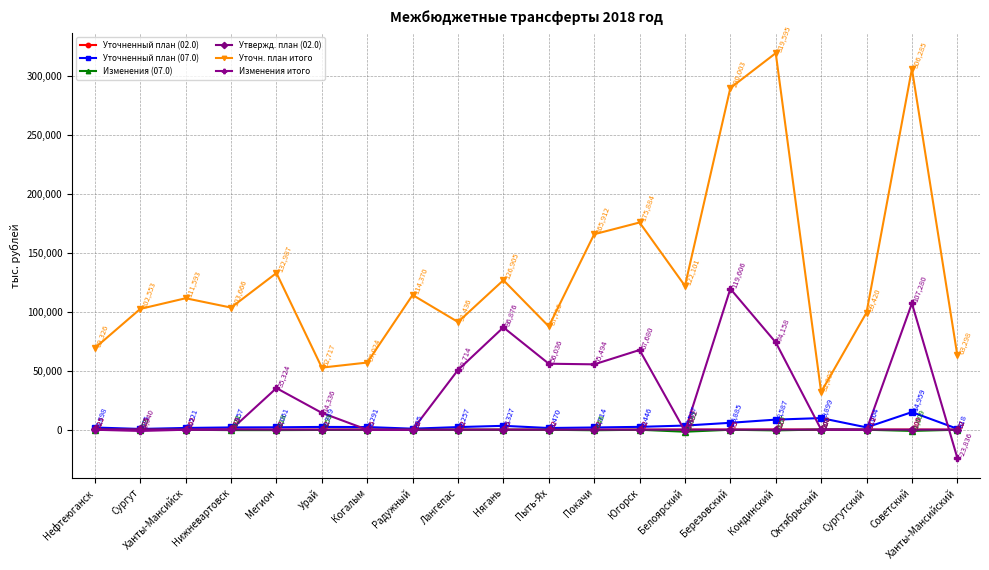

Reading right to left, transcribe all the data shown in this chart.

Уточненный план (02.0): 62.5	100.0	112.5	100.0	125.0	75.0	100.0	62.5	62.5	62.5	75.0	62.5	62.5	75.0	62.5	62.5	237.5	162.5	325.0	325.0
Уточненный план (07.0): 818.4	14958.7	2004.3	9898.6	8587.2	5885.1	3546.8	2446.0	1913.9	1469.9	3327.0	2256.6	895.0	2290.7	2388.7	2060.6	1957.2	1521.3	675.2	1897.5
Изменения (07.0): 0.0	-1009.0	0.0	200.0	-566.7	0.0	-1691.8	0.0	-445.7	0.0	0.0	0.0	0.0	0.0	-158.7	-318.2	-321.3	0.0	-72.7	0.0
Утвержд. план (02.0): 62.5	100.0	112.5	100.0	125.0	75.0	100.0	62.5	62.5	62.5	75.0	62.5	62.5	75.0	62.5	62.5	237.5	162.5	325.0	325.0
Уточн. план итого: 63298.0	306285.4	99419.8	32002.8	319594.6	290003.0	122101.0	175884.0	165912.0	87715.9	126904.7	91435.8	114370.3	57024.2	52716.7	132987.1	103665.7	111593.0	102553.0	69325.5
Изменения итого: -23836.1	107279.9	0.0	200.0	74157.6	119605.7	-1151.8	67679.5	55493.6	56035.7	86876.1	50713.9	0.0	0.0	14335.8	35324.3	38.7	0.0	-1040.4	0.0